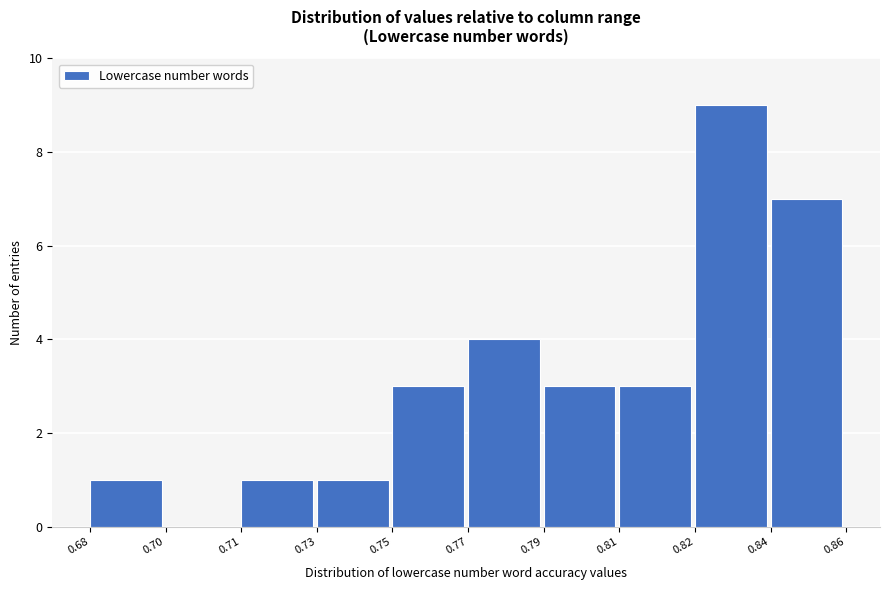

Reading left to right, list all the values displayed in this chart.

0.68=1	0.70=0	0.71=1	0.73=1	0.75=3	0.77=4	0.79=3	0.81=3	0.82=9	0.84=7